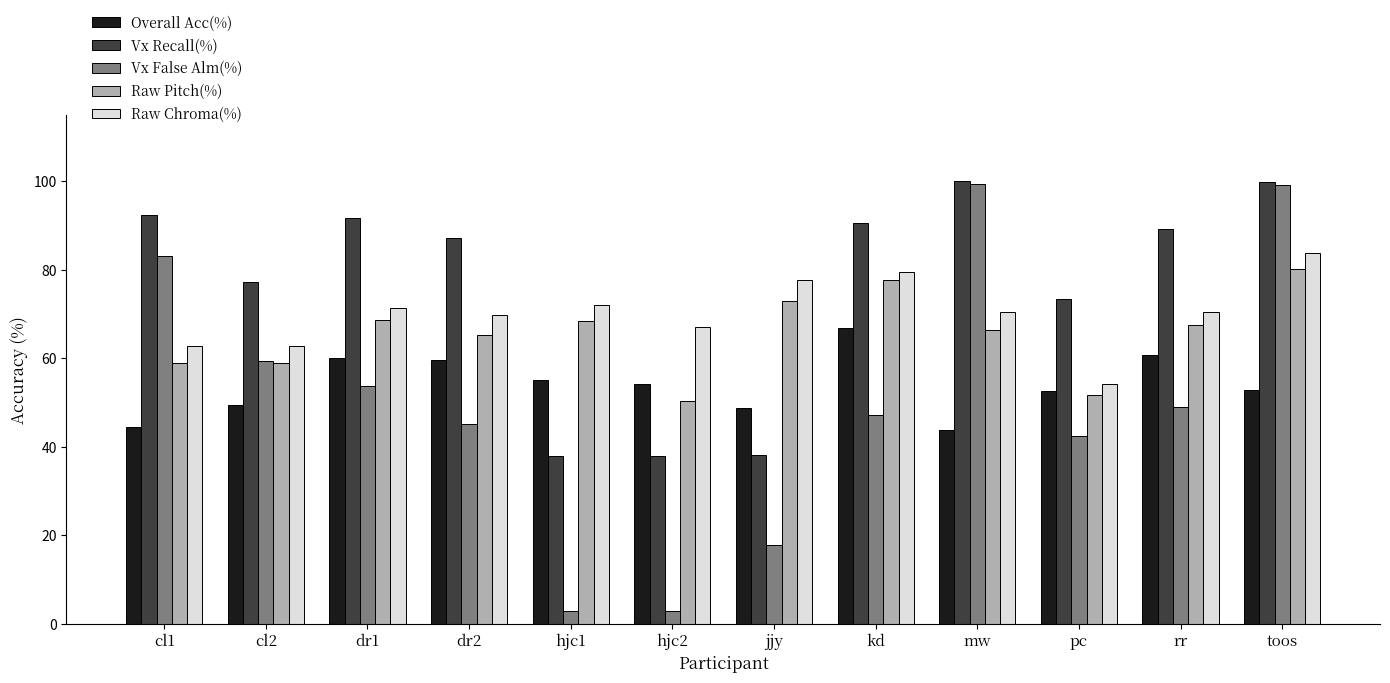

Is the value of Vx False Alm(%) at pc greater than the value of Raw Pitch(%) at dr1?

No